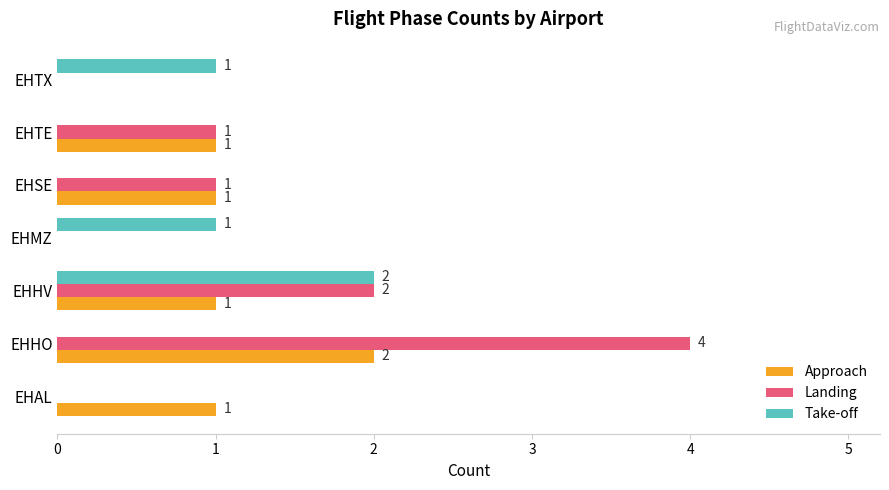

The Approach series shows 0 at EHMZ. True or false?

True